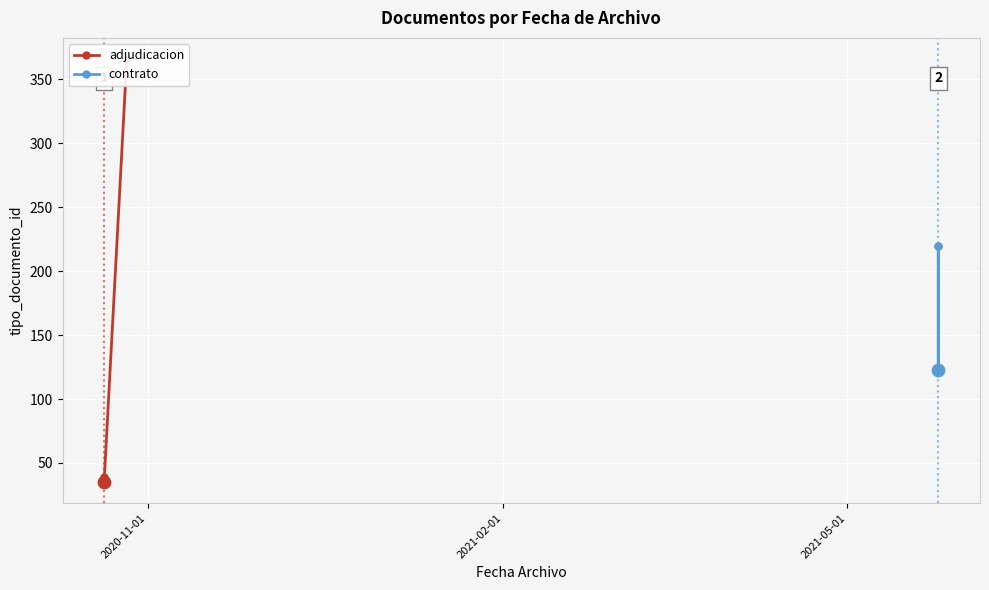

Which has a higher value, 2021-05-24 15:25:34 or 2021-05-24 15:25:34?

2021-05-24 15:25:34